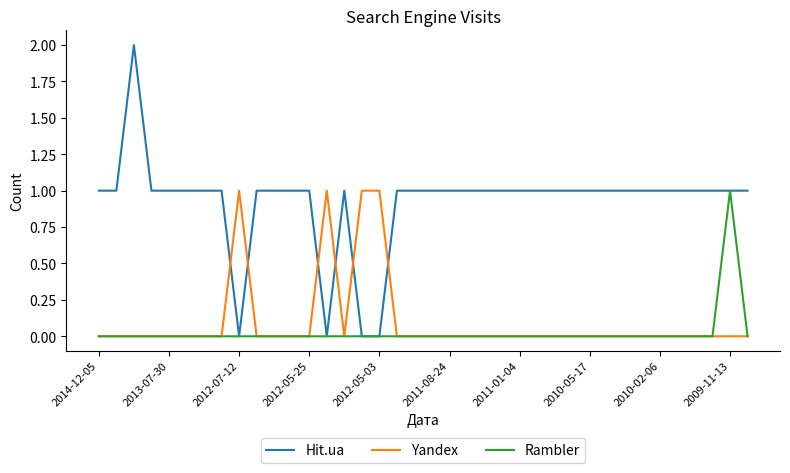

After their last crossing, which series has the higher values: Hit.ua or Yandex?

Hit.ua